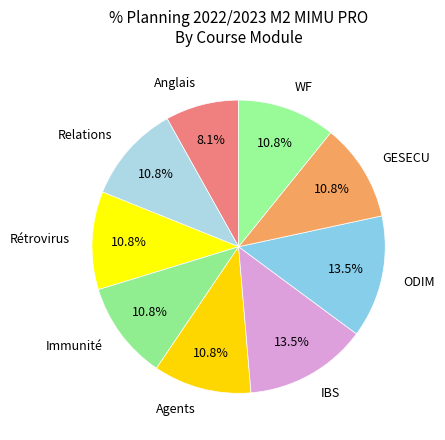

What is the smallest slice in the pie chart?

Anglais